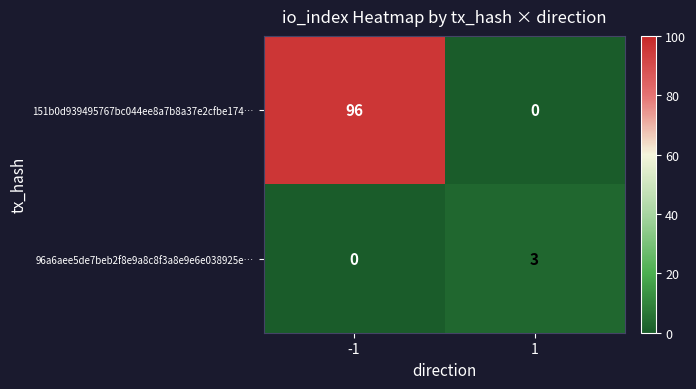

List the series in order of their peak value, highest first.

151b0d939495767bc044ee8a7b8a37e2cfbe174…, 96a6aee5de7beb2f8e9a8c8f3a8e9e6e038925e…